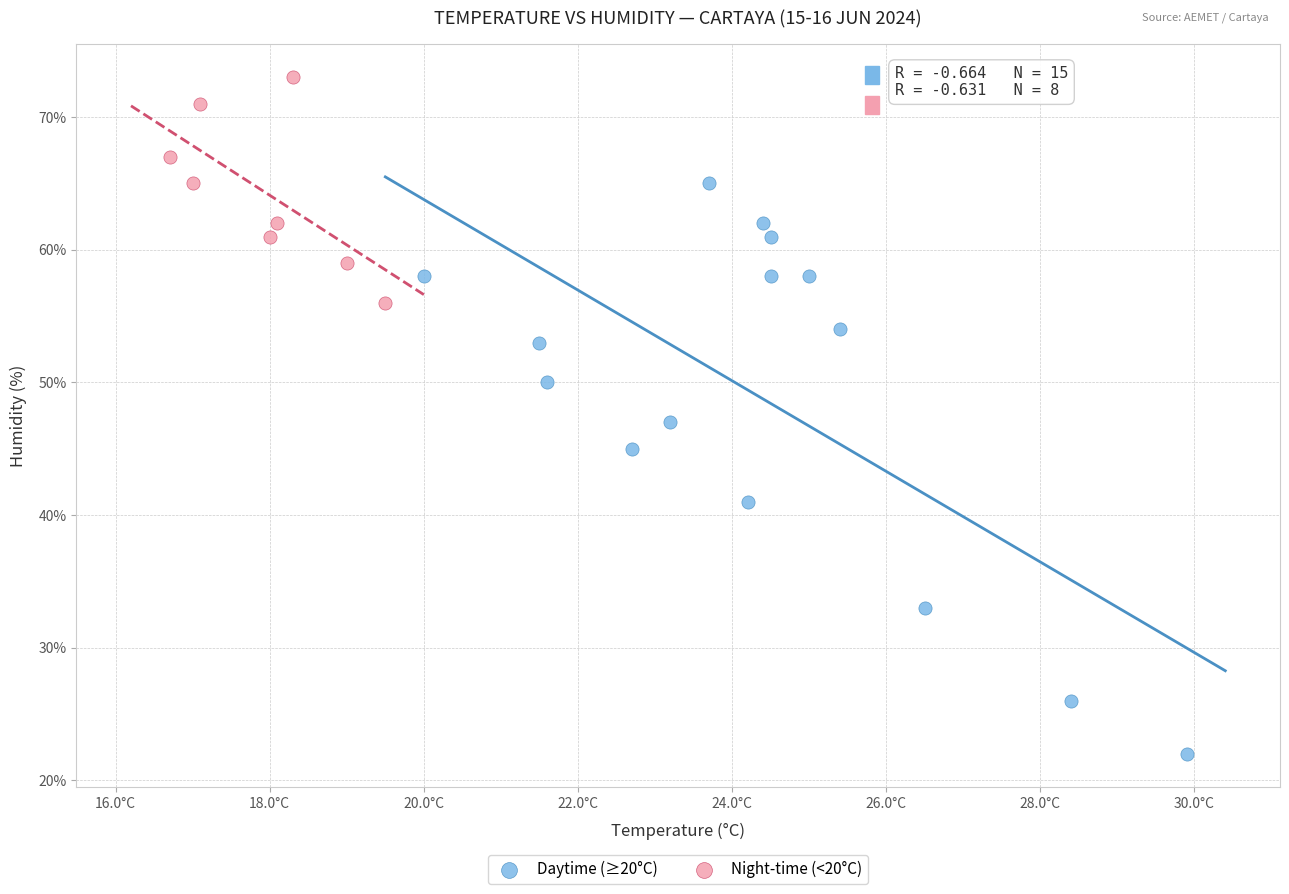

Which series contains the lowest Y value?

Daytime (≥20°C)